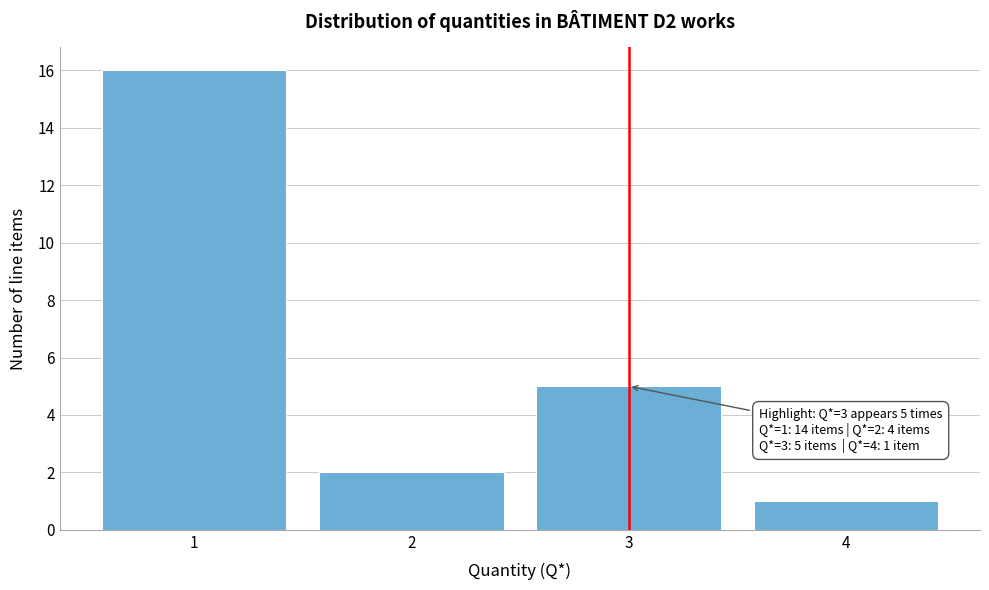

Reading right to left, transcribe all the data shown in this chart.

1	5	2	16